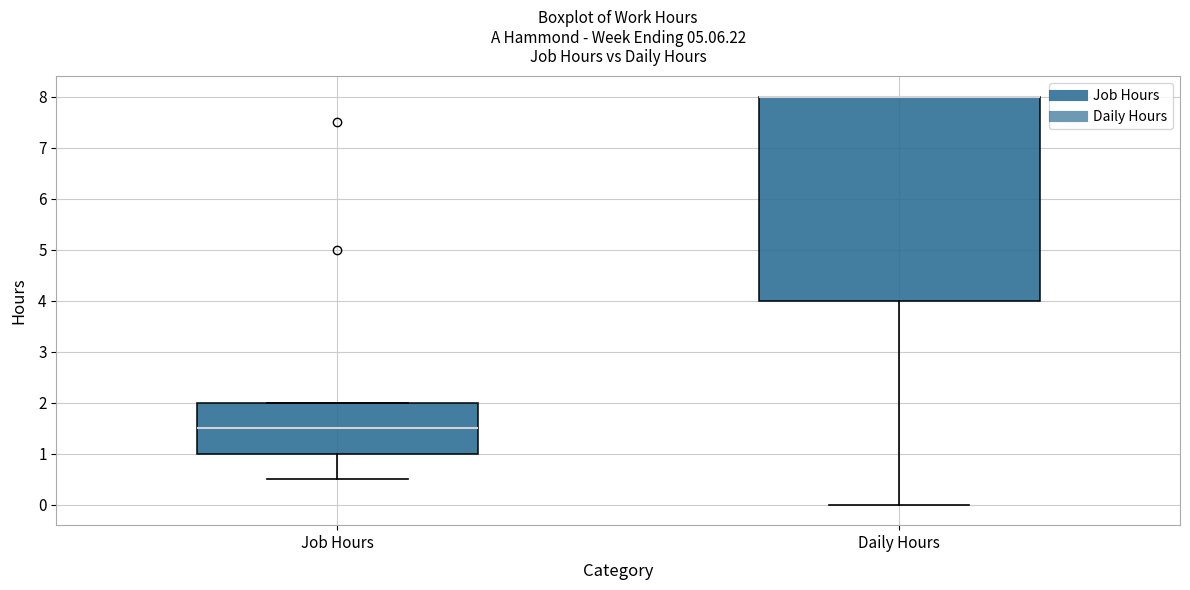

Which box is the tallest, from its lower edge to its upper edge?

Daily Hours